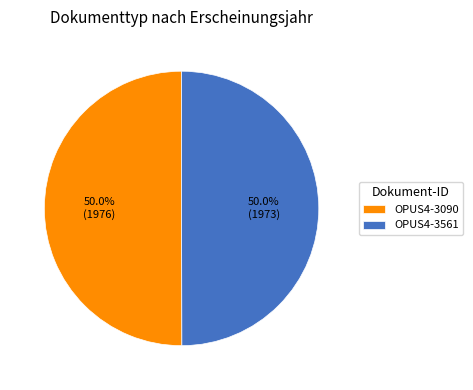

Approximately how many times larger is the value at OPUS4-3561 compared to OPUS4-3090?

1.0